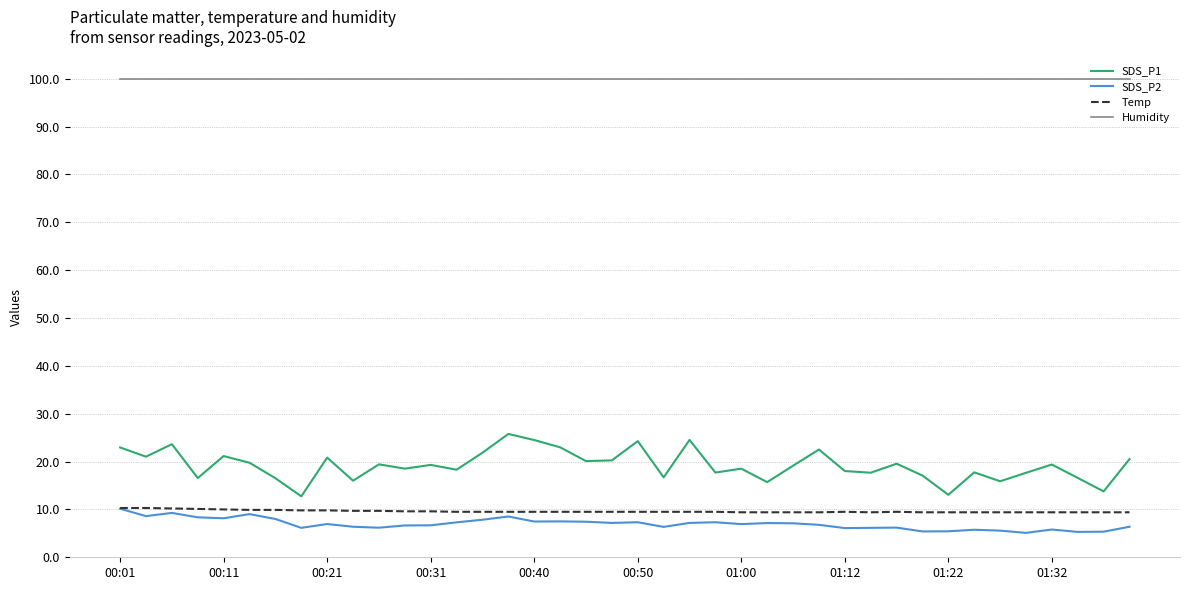

What is the sum of all Humidity values?

3996.0